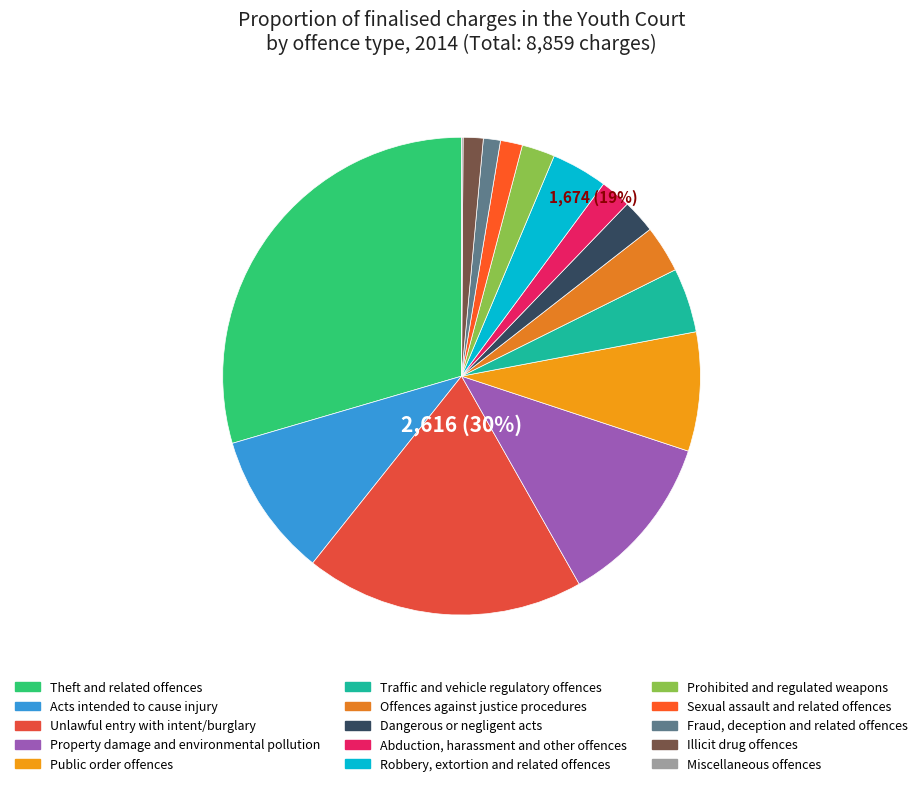

Is it true that Prohibited and regulated weapons is 1% of the pie?

False